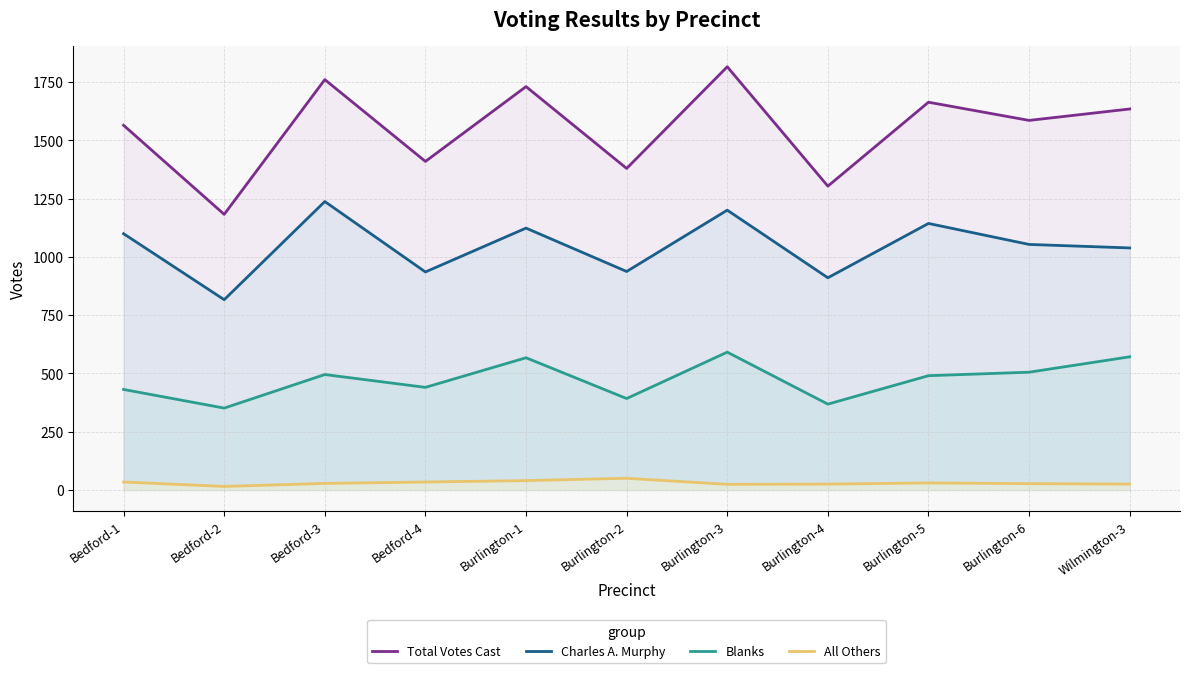

True or false: Blanks and Charles A. Murphy intersect in this chart.

False